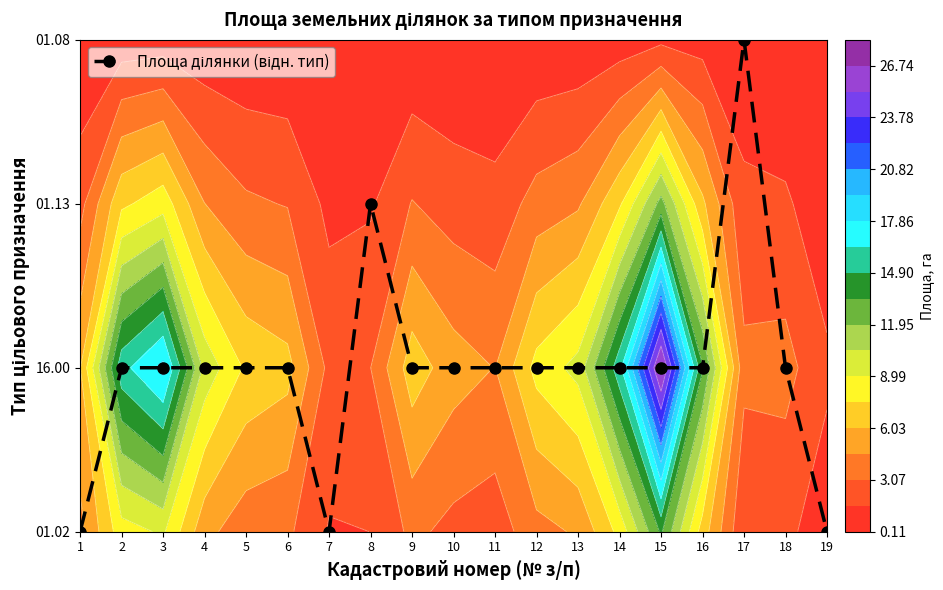

Count the values in the range 1 to 2.

15